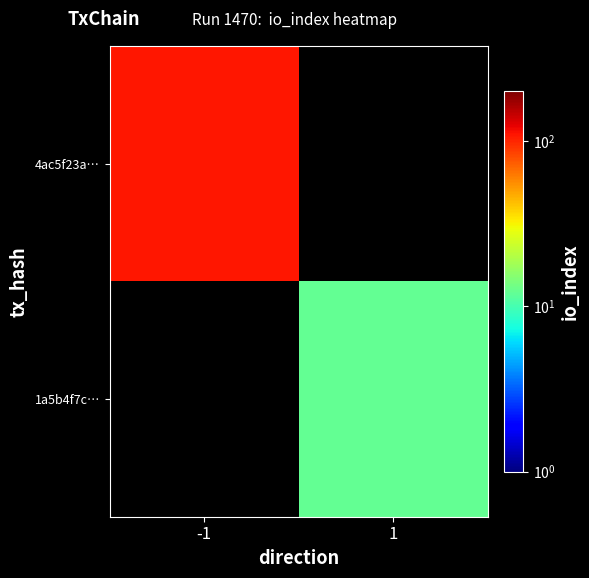

List the labels in order of 4ac5f23a… value, smallest first.

-1, 1